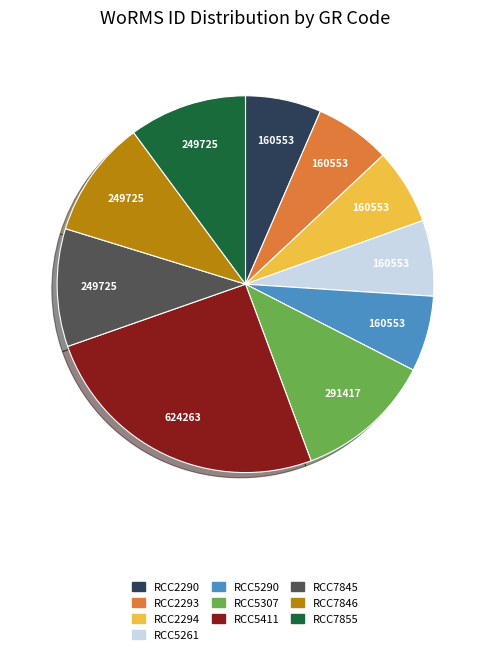

True or false: RCC7845 accounts for 10% of the total.

True